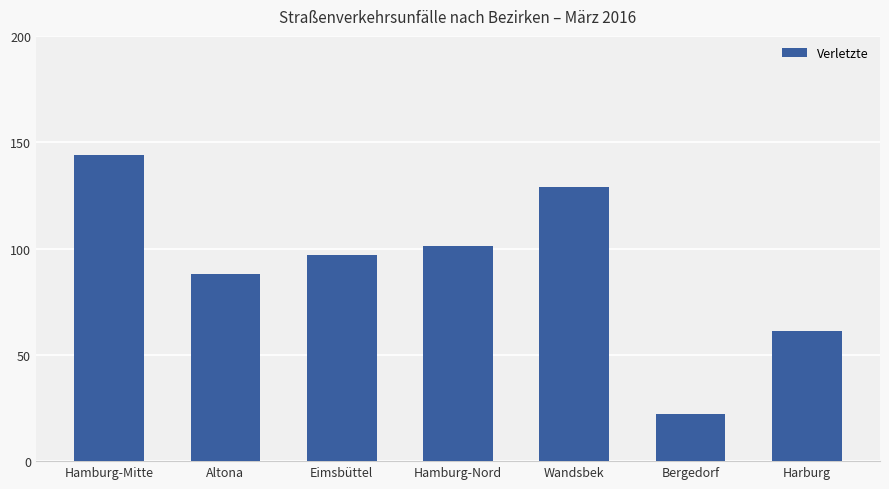

At which label is the value closest to 83?

Altona